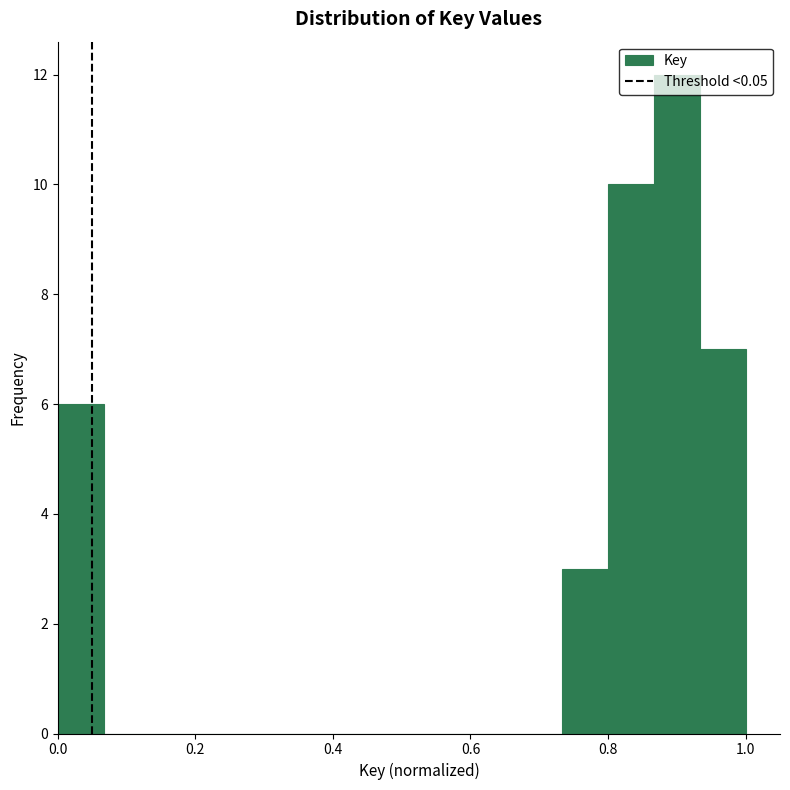

Read against the x-axis, roughly where is the centre of the tallest bar?

0.90